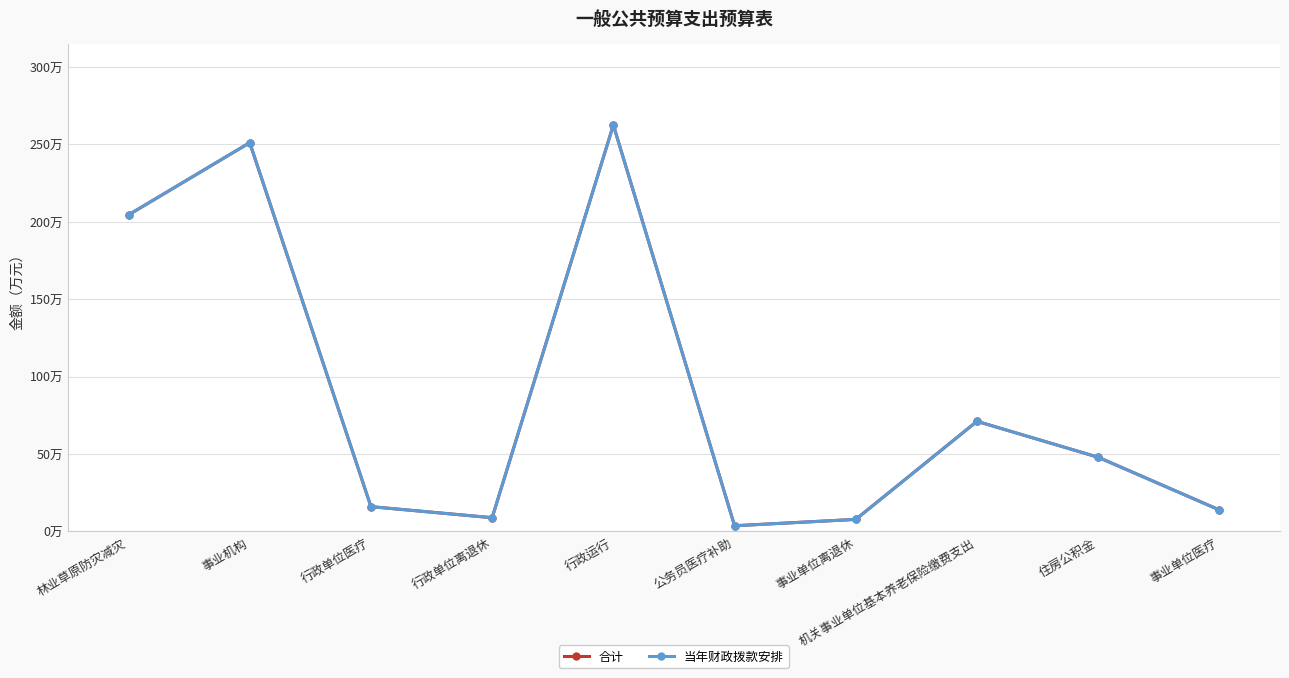

Between 行政单位医疗 and 行政单位离退休, which series saw the biggest shift?

合计